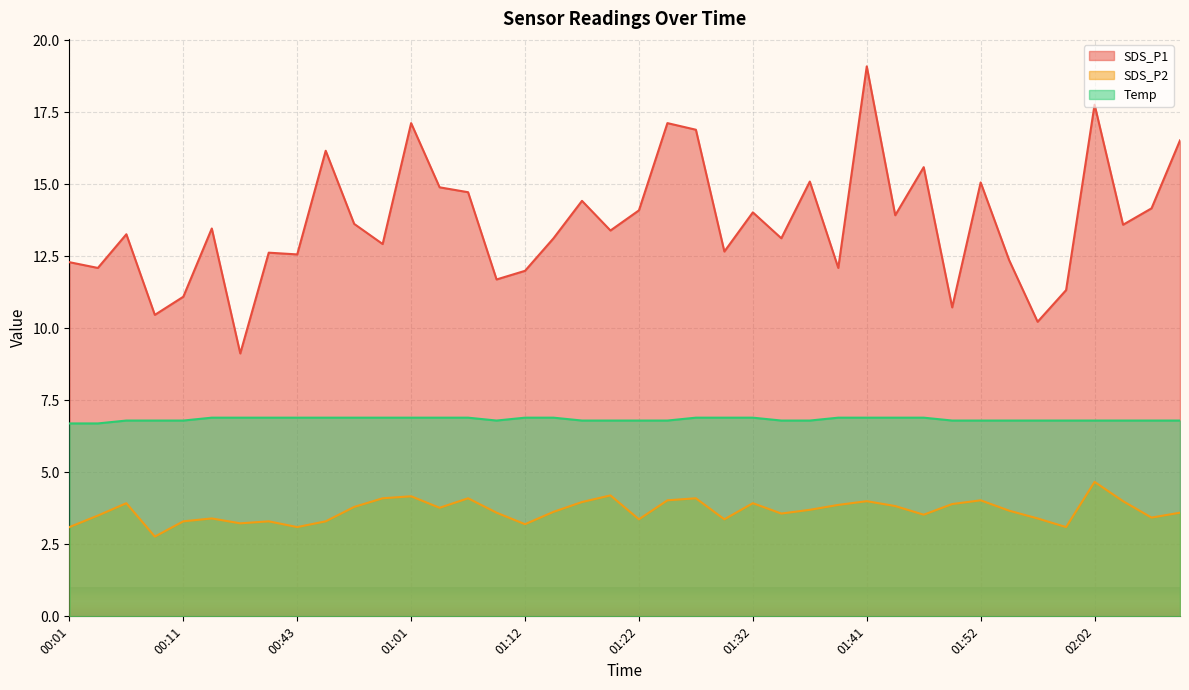

What is the approximate value of SDS_P1 at 01:47?

15.6